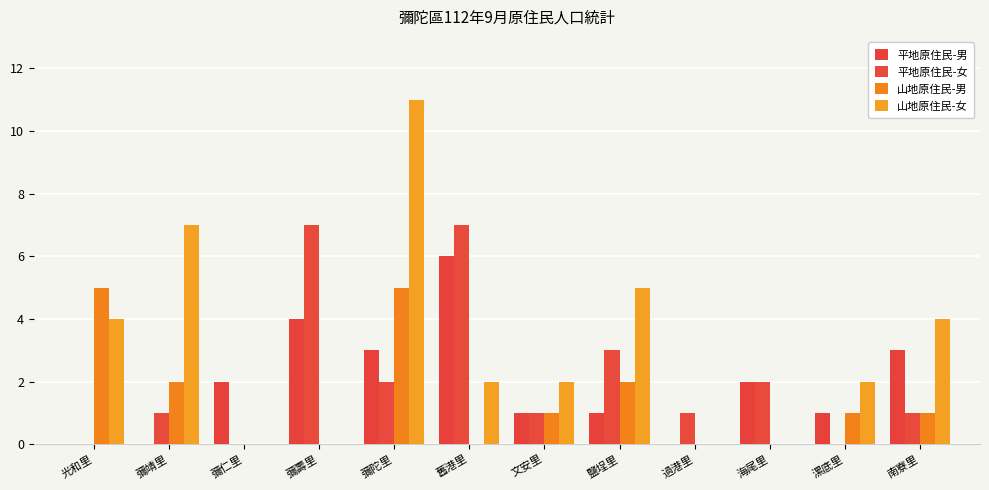

How many groups of bars are there?

12